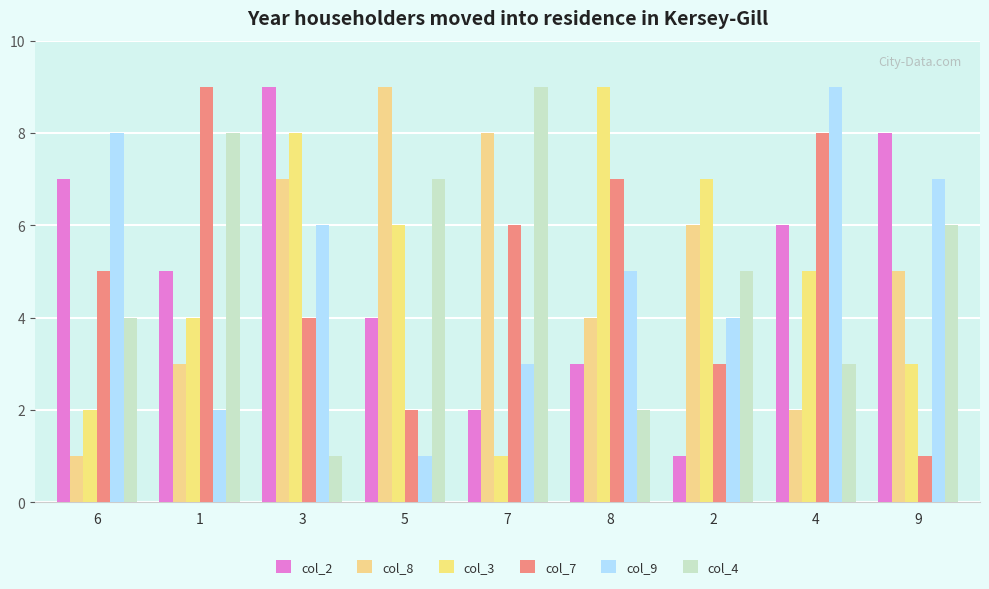

Reading left to right, transcribe all the data shown in this chart.

col_2: 6=7	1=5	3=9	5=4	7=2	8=3	2=1	4=6	9=8
col_8: 6=1	1=3	3=7	5=9	7=8	8=4	2=6	4=2	9=5
col_3: 6=2	1=4	3=8	5=6	7=1	8=9	2=7	4=5	9=3
col_7: 6=5	1=9	3=4	5=2	7=6	8=7	2=3	4=8	9=1
col_9: 6=8	1=2	3=6	5=1	7=3	8=5	2=4	4=9	9=7
col_4: 6=4	1=8	3=1	5=7	7=9	8=2	2=5	4=3	9=6